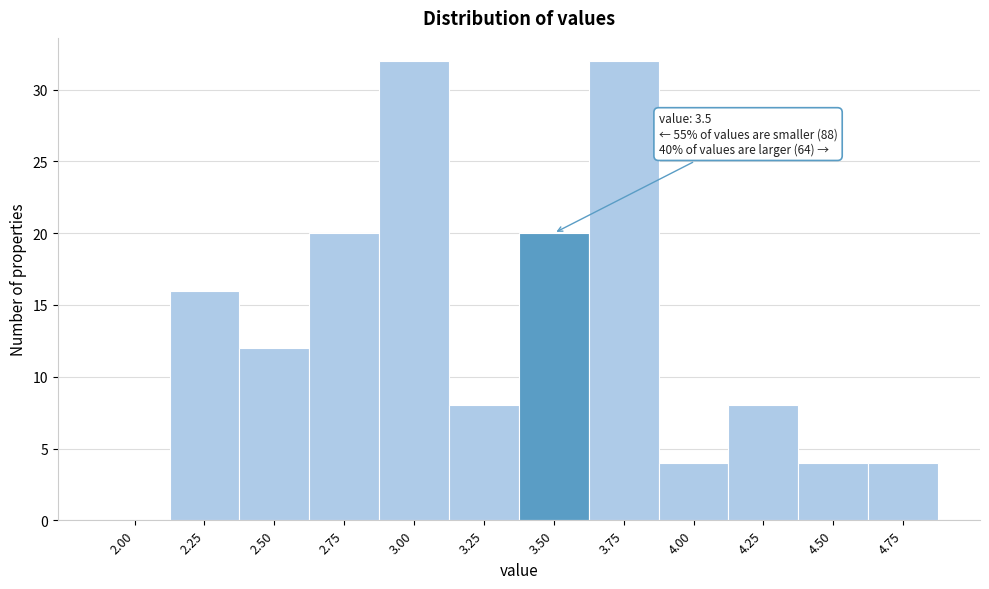

Reading left to right, transcribe all the data shown in this chart.

2.00=0	2.25=16	2.50=12	2.75=20	3.00=32	3.25=8	3.50=20	3.75=32	4.00=4	4.25=8	4.50=4	4.75=4